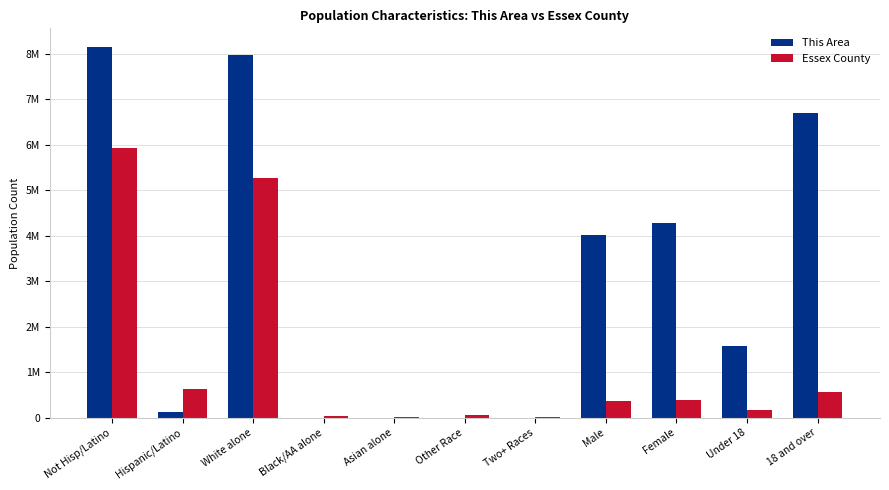

At which label is This Area closest to 4077825?

Male